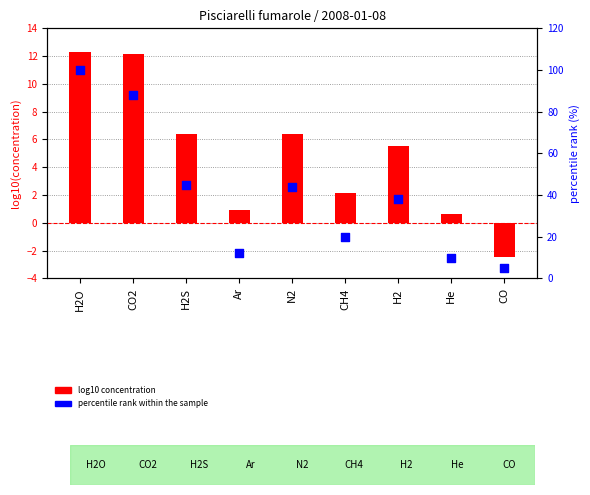

At how many categories does at least one series exceed 7?

8